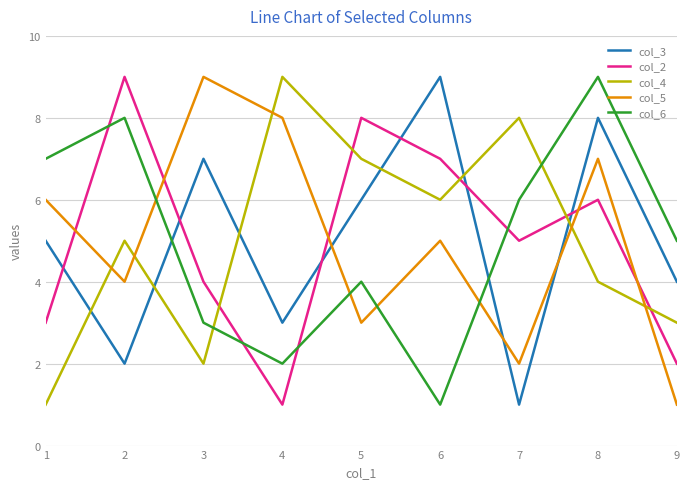

How many lines are shown in the chart?

5